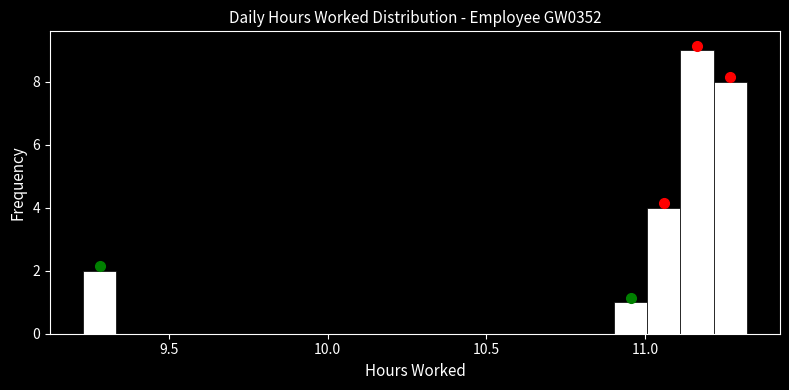

Around what value on the x-axis is the tallest bar? Give the approximate position of its centre, as read against the axis.

11.15